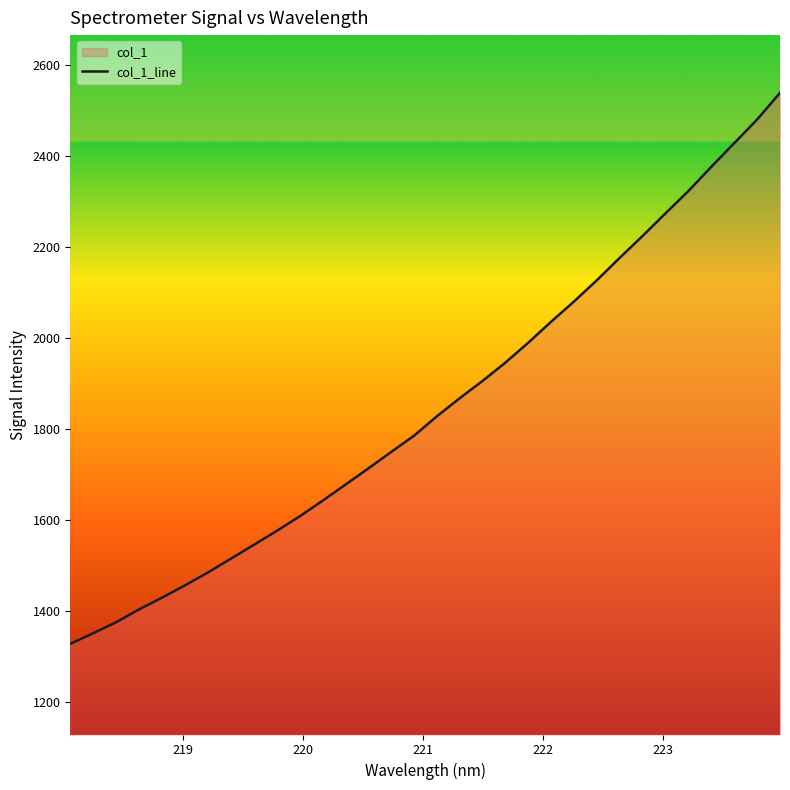

How many lines are shown in the chart?

1